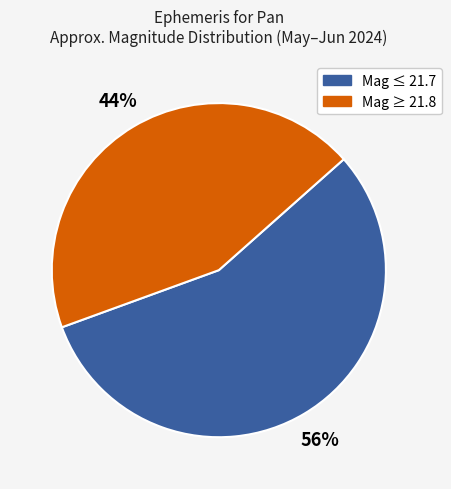

Does any single category account for the majority?

Yes